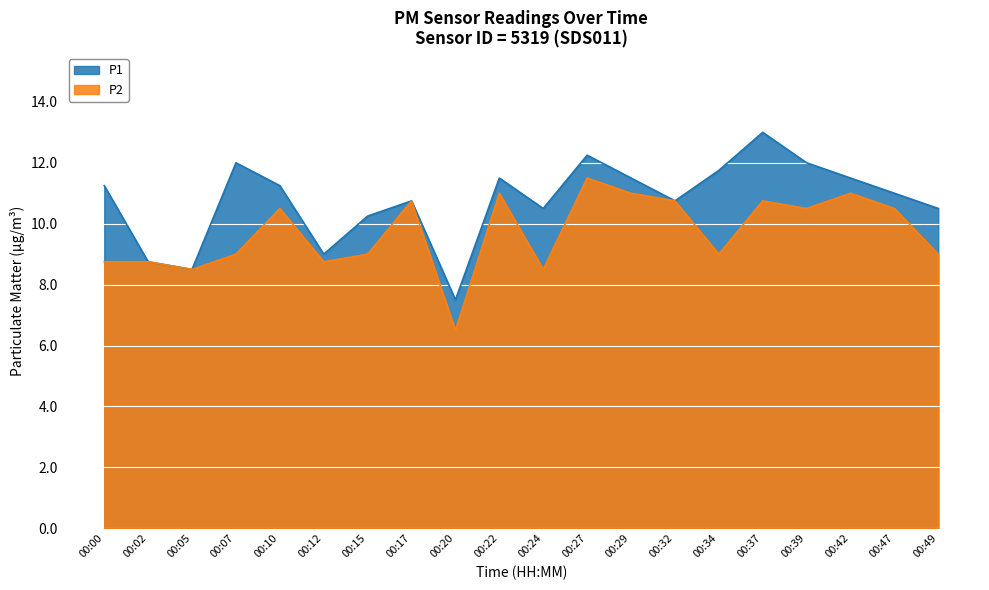

Which series has the widest spread of values?

P1